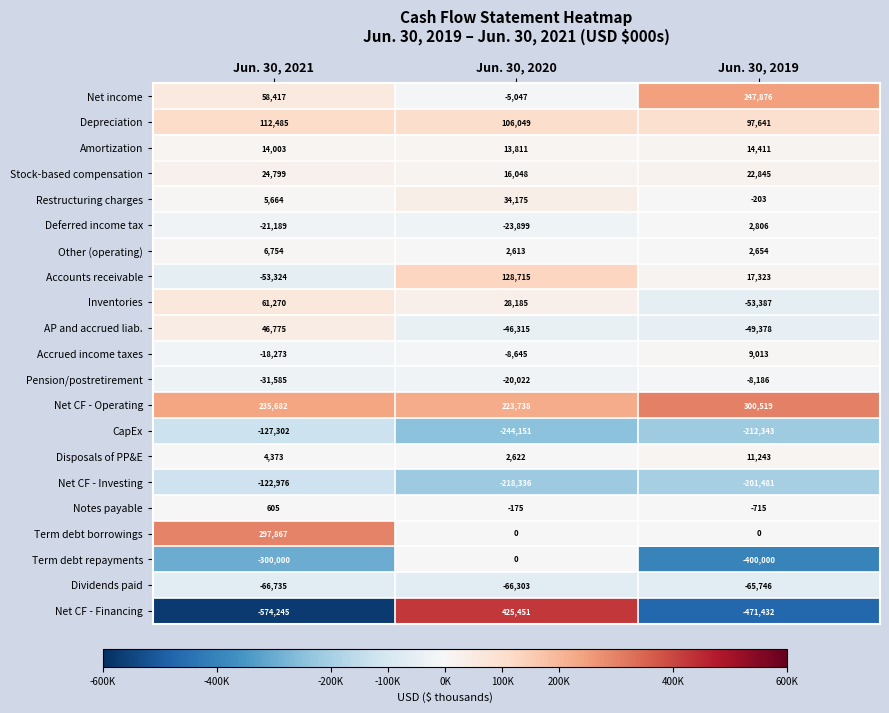

The Deferred income tax series shows -41559 at Jun. 30, 2020. True or false?

False